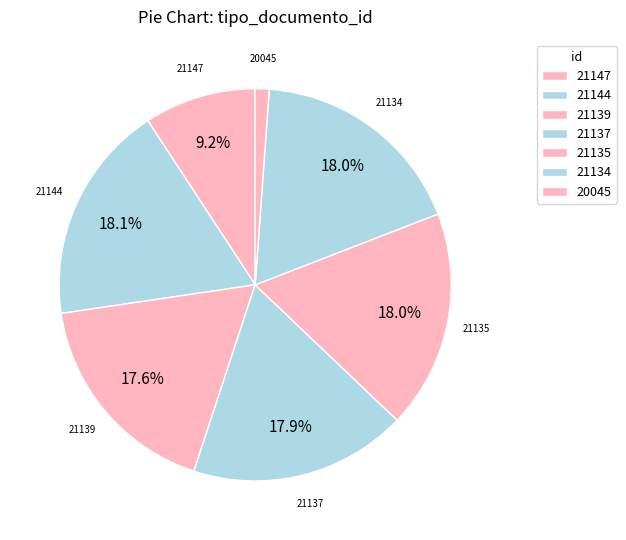

Count the number of slices in the pie.

7